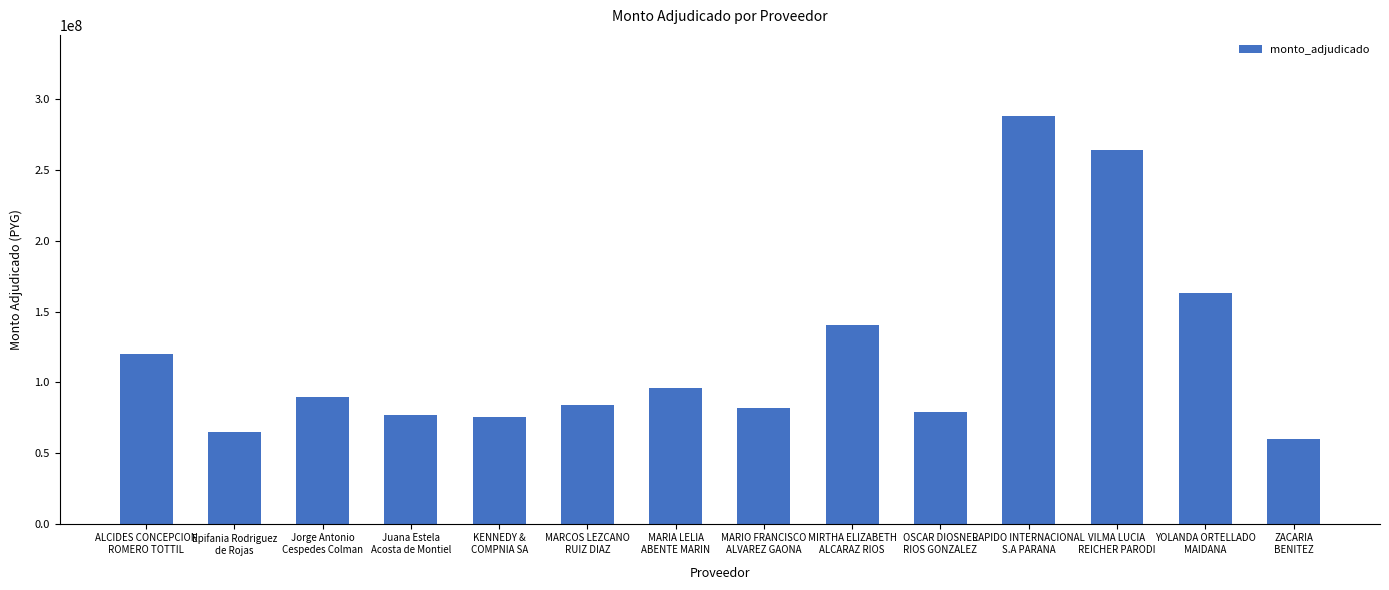

Reading left to right, list all the values displayed in this chart.

ALCIDES CONCEPCION
ROMERO TOTTIL=120000000	Epifania Rodriguez
de Rojas=64800000	Jorge Antonio
Cespedes Colman=89520000	Juana Estela
Acosta de Montiel=76968000	KENNEDY &
COMPNIA SA=75120000	MARCOS LEZCANO
RUIZ DIAZ=84000000	MARIA LELIA
ABENTE MARIN=96000000	MARIO FRANCISCO
ALVAREZ GAONA=81600000	MIRTHA ELIZABETH
ALCARAZ RIOS=140280000	OSCAR DIOSNEL
RIOS GONZALEZ=78960000	RAPIDO INTERNACIONAL
S.A PARANA=288000000	VILMA LUCIA
REICHER PARODI=264000000	YOLANDA ORTELLADO
MAIDANA=163440000	ZACARIA
BENITEZ=60000000